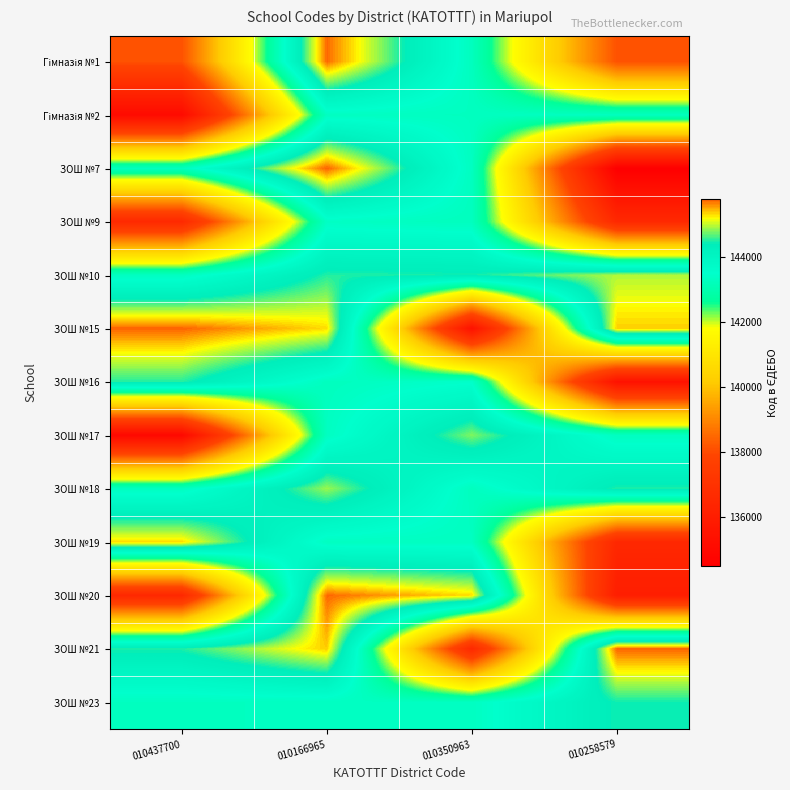

Which category has the highest value across all series?

010166965